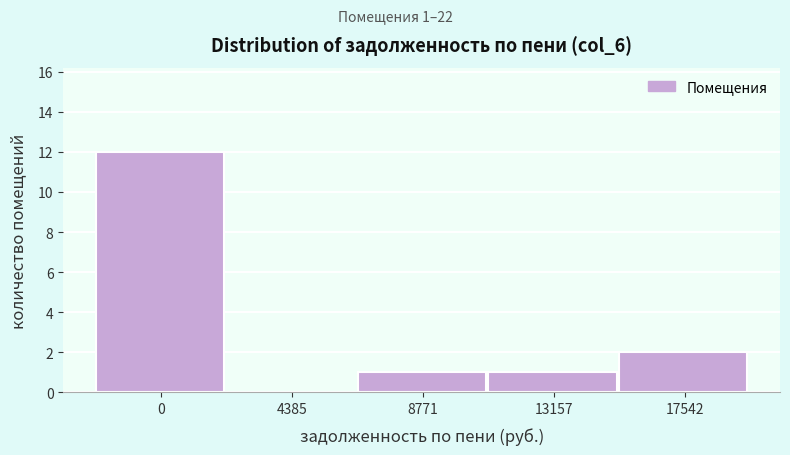

Reading left to right, list all the values displayed in this chart.

0=12	4385=0	8771=1	13157=1	17542=2